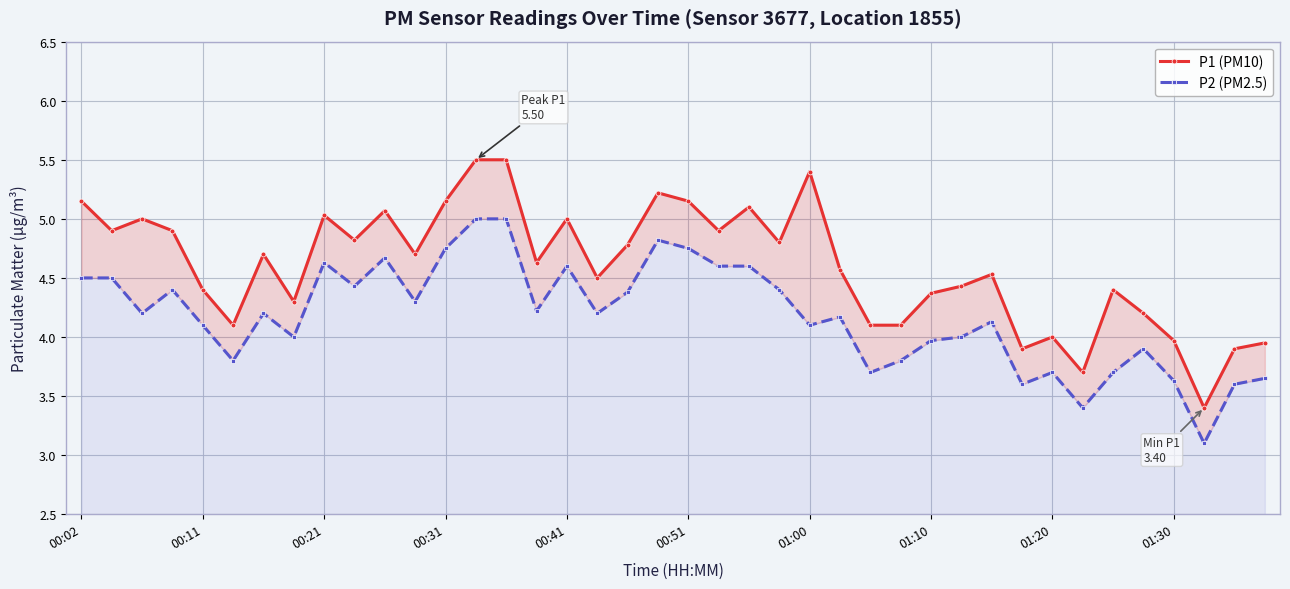

The P1 (PM10) series shows 1.7 at 22. True or false?

False